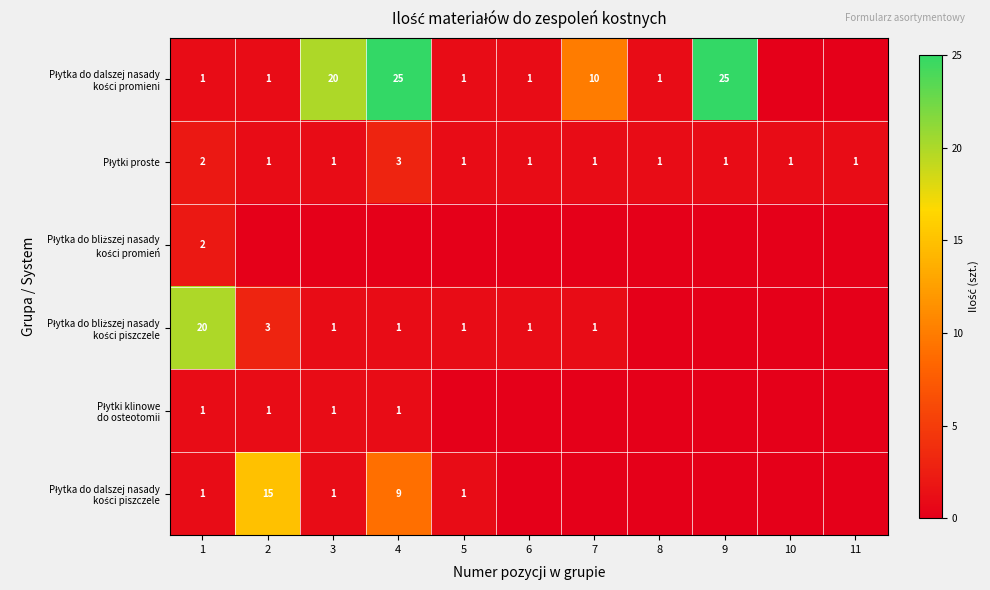

Between 6 and 7, which is larger?

7